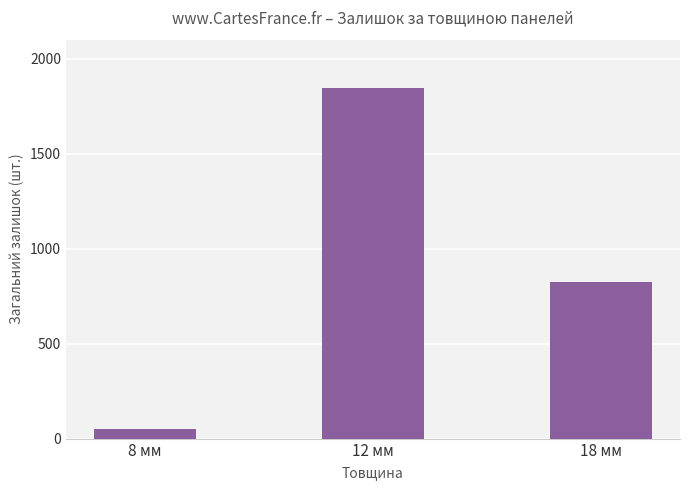

How many values are between 48 and 1847?

3